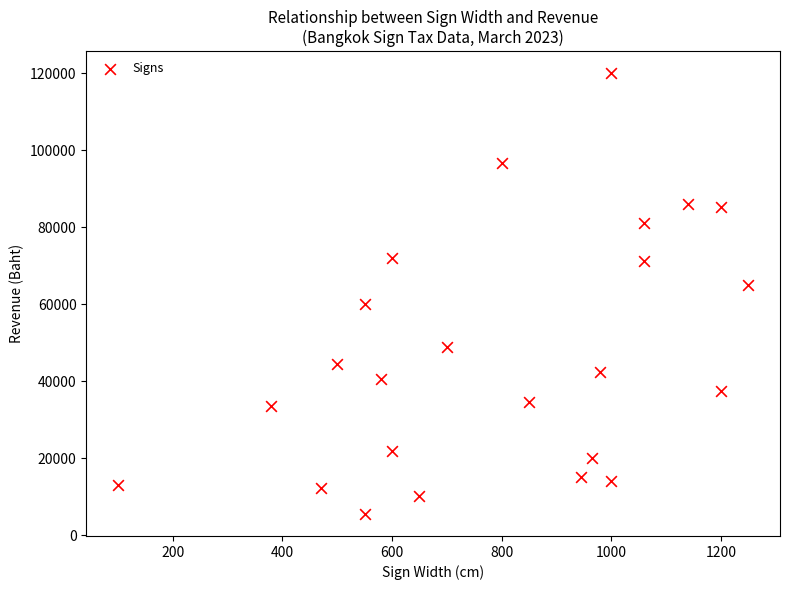

What is the range of Y values (max minus min)?

114500